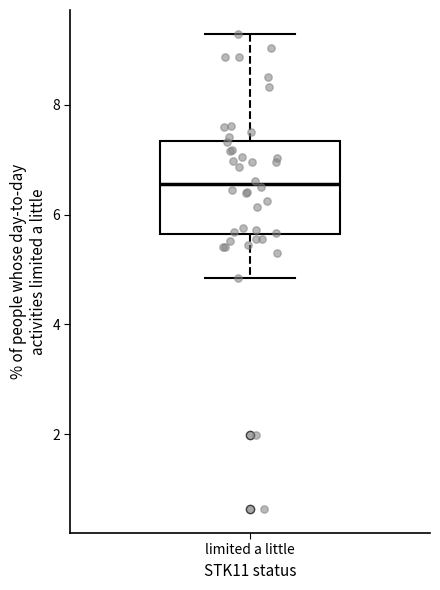

Read this box plot against the y-axis: the position of the median line, the range covered by the box, and the ends of both whiskers. The values are not printed on the chart, so give them approximately, as read against the axis.

median 6.6, box 5.6 to 7.4, whiskers 4.8 to 9.2